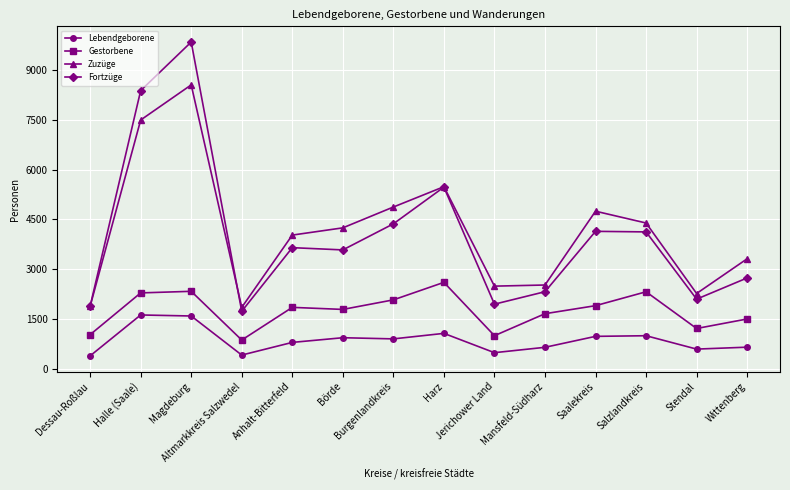

At which label does Lebendgeborene first exceed 899?

Halle (Saale)